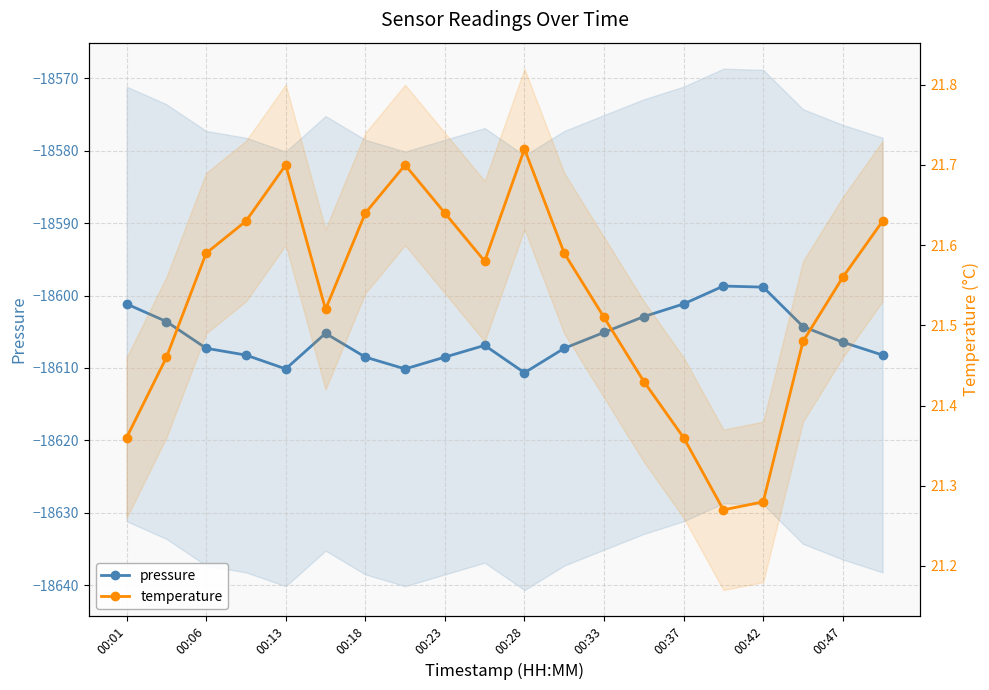

True or false: temperature has more than 0 interior local peaks.

True